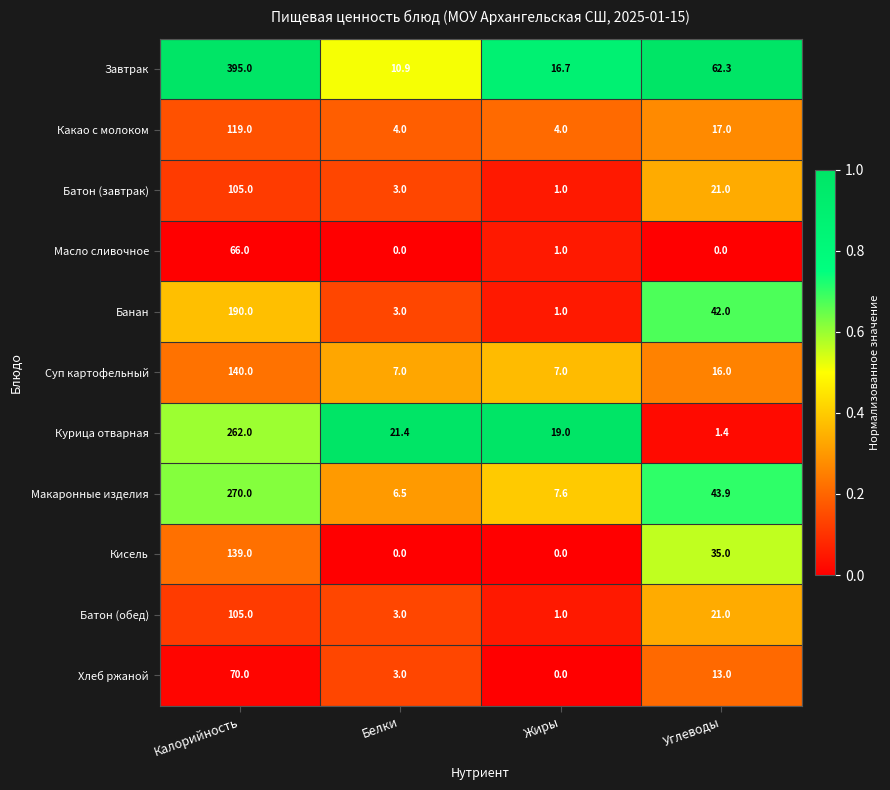

Where is Батон (обед) nearest to the value 53?

Углеводы